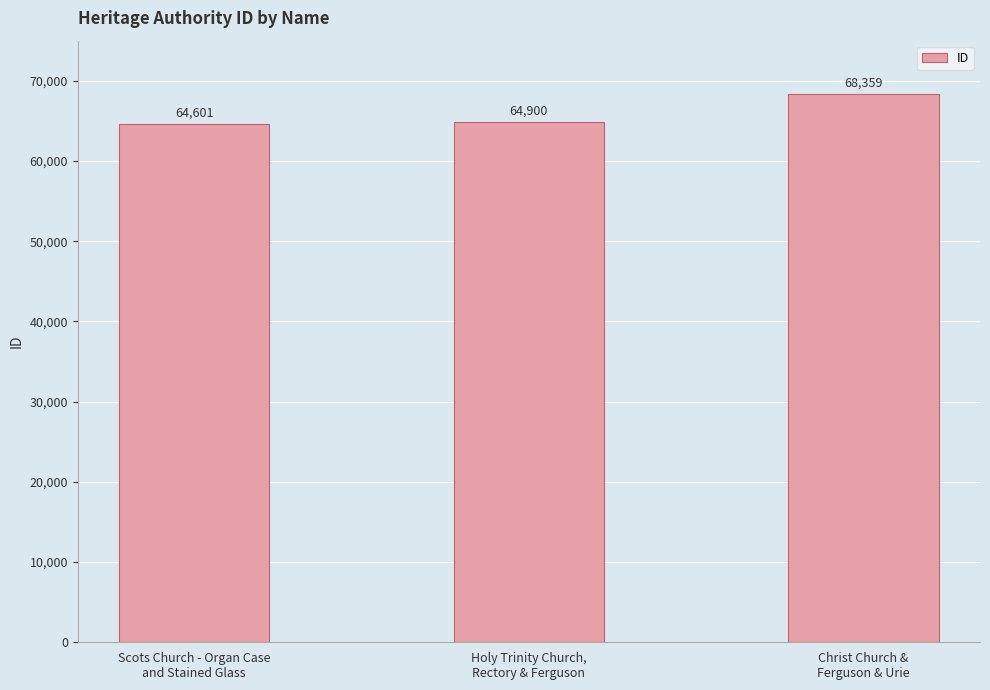

The chart shows a value of 64601 at Scots Church - Organ Case
and Stained Glass. True or false?

True